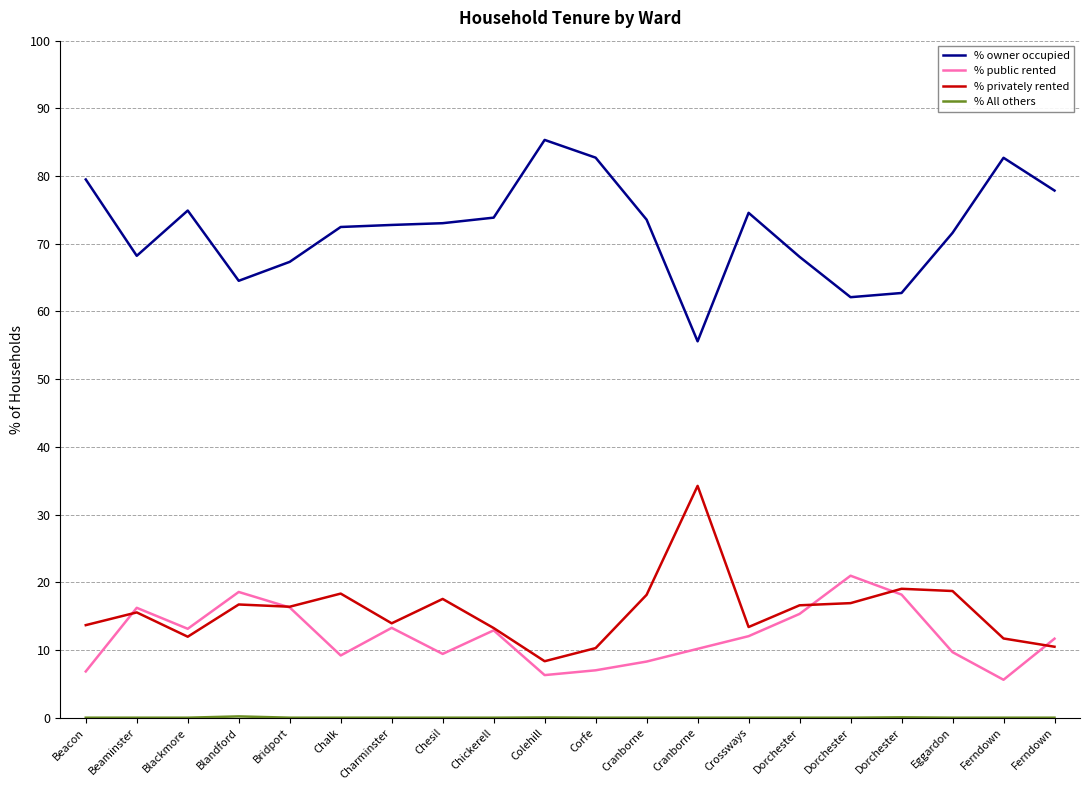

Which series has the largest range (max minus min)?

% owner occupied